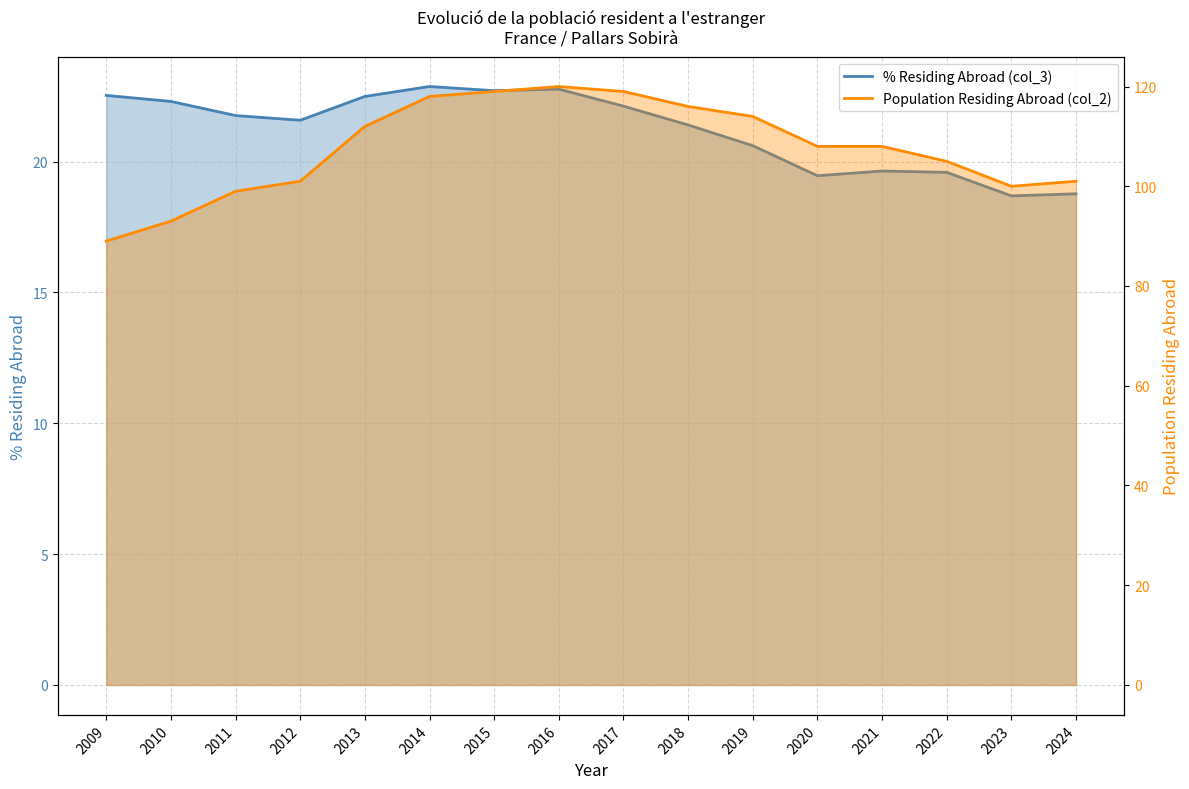

True or false: Population Residing Abroad (col_2) has more than 0 interior local peaks.

True